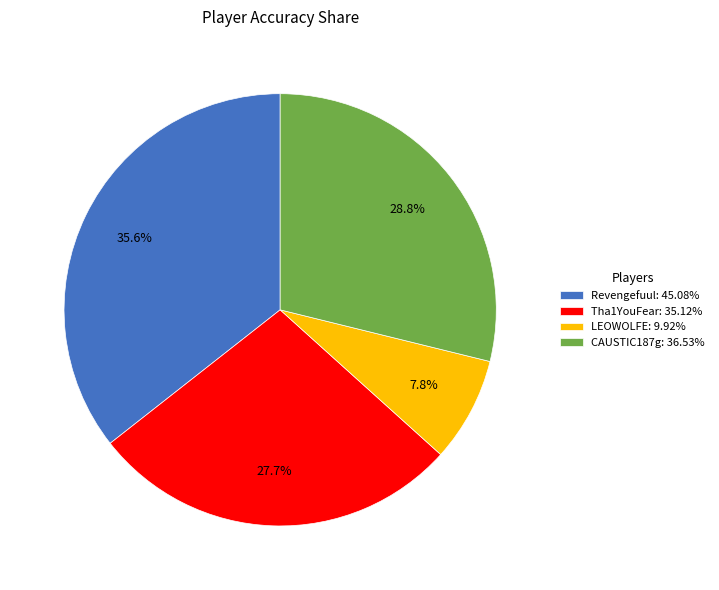

Is there a majority slice in this chart?

No